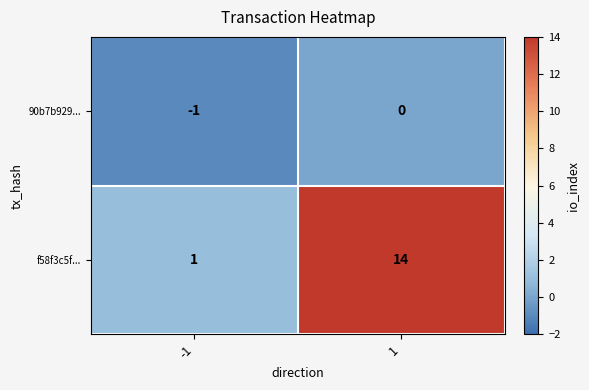

Which series has the largest total across all categories?

f58f3c5f...